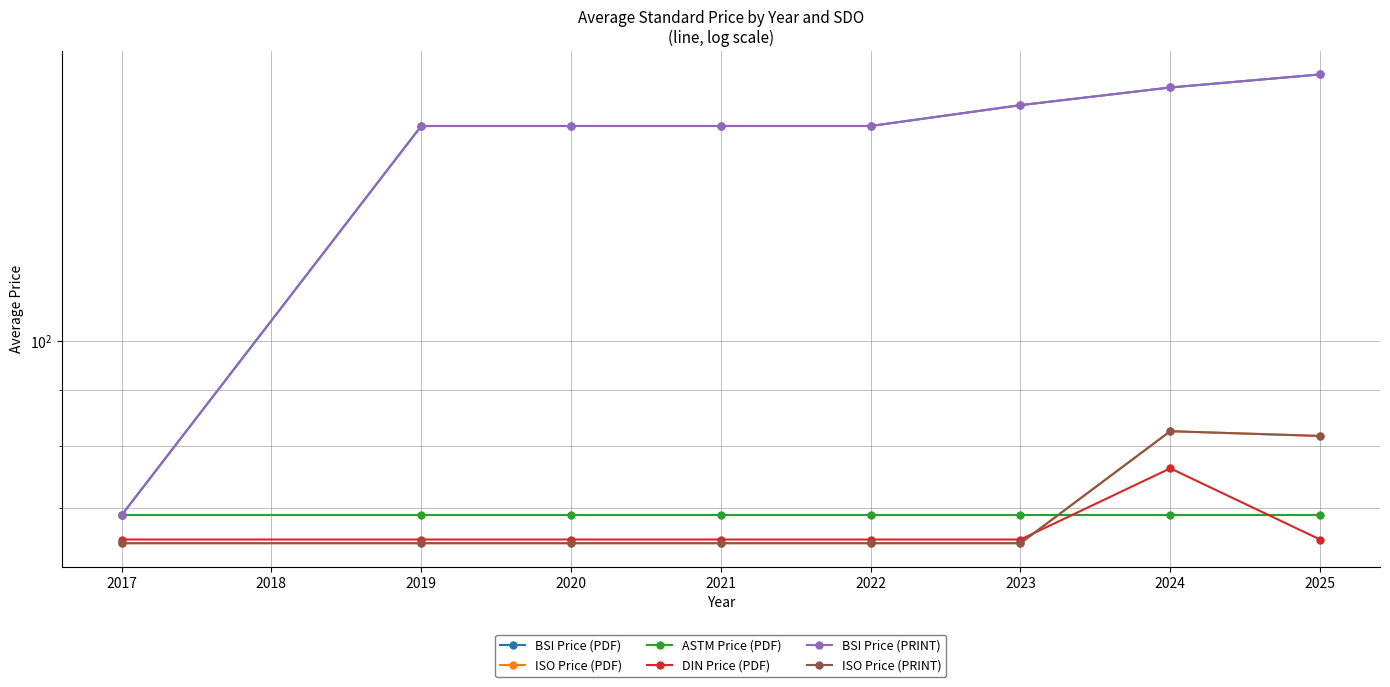

Between 2023 and 2020, which is larger?

2023